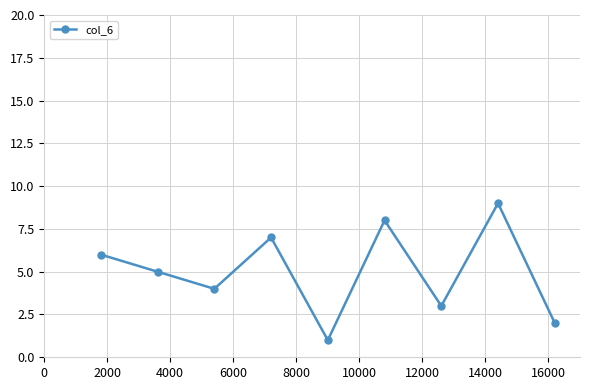

What is the sum of all values?

45